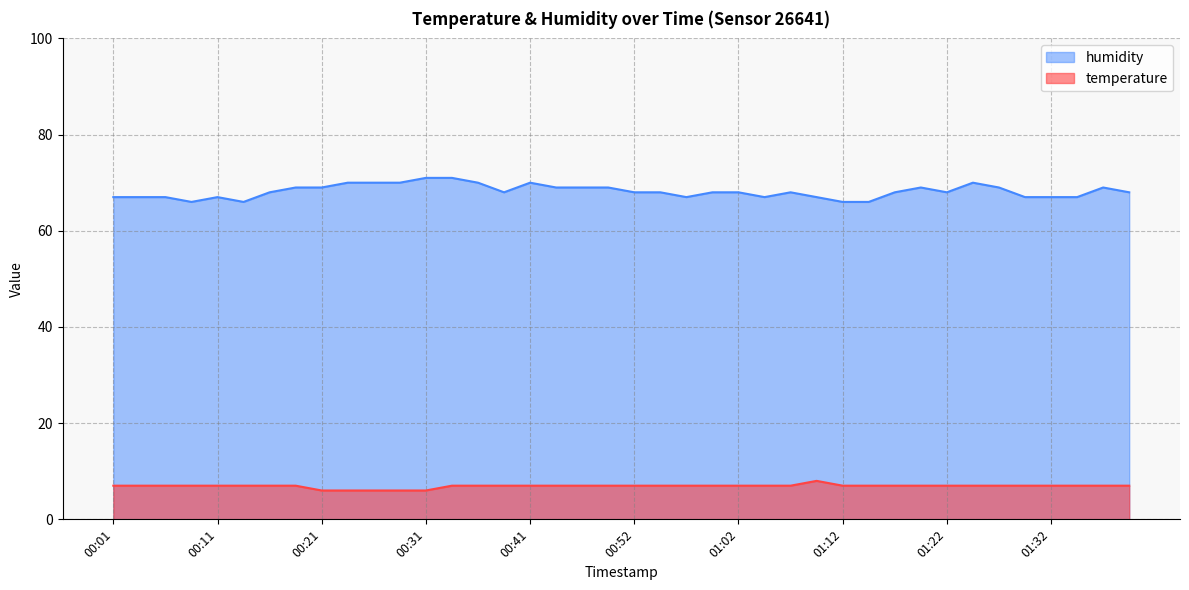

What is the lowest value of the temperature series?

6